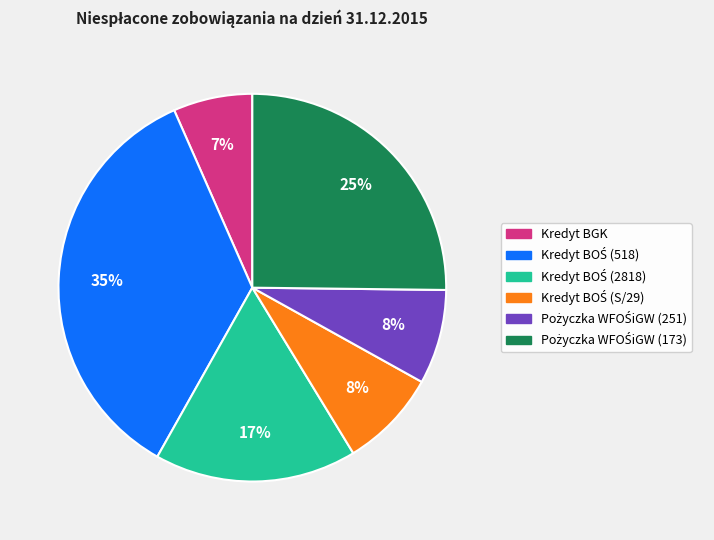

To the nearest percent, what is the average slice percentage?

17%